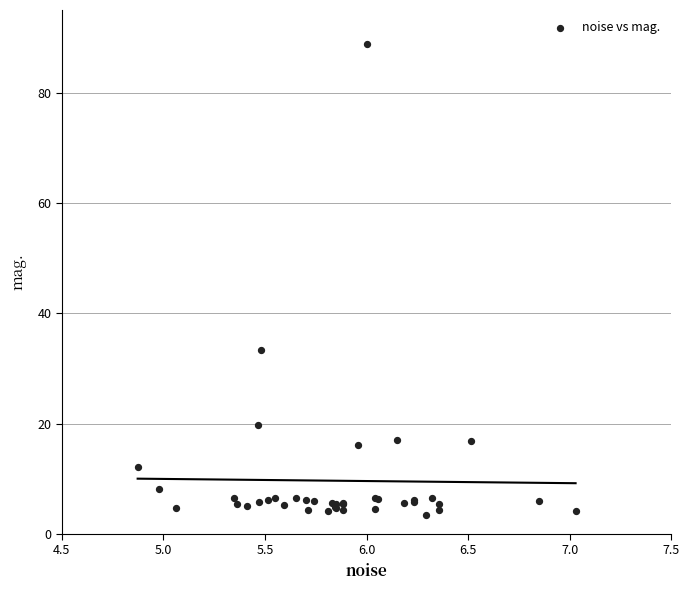

What Y value in the scatter plot is closest to 46?

33.3